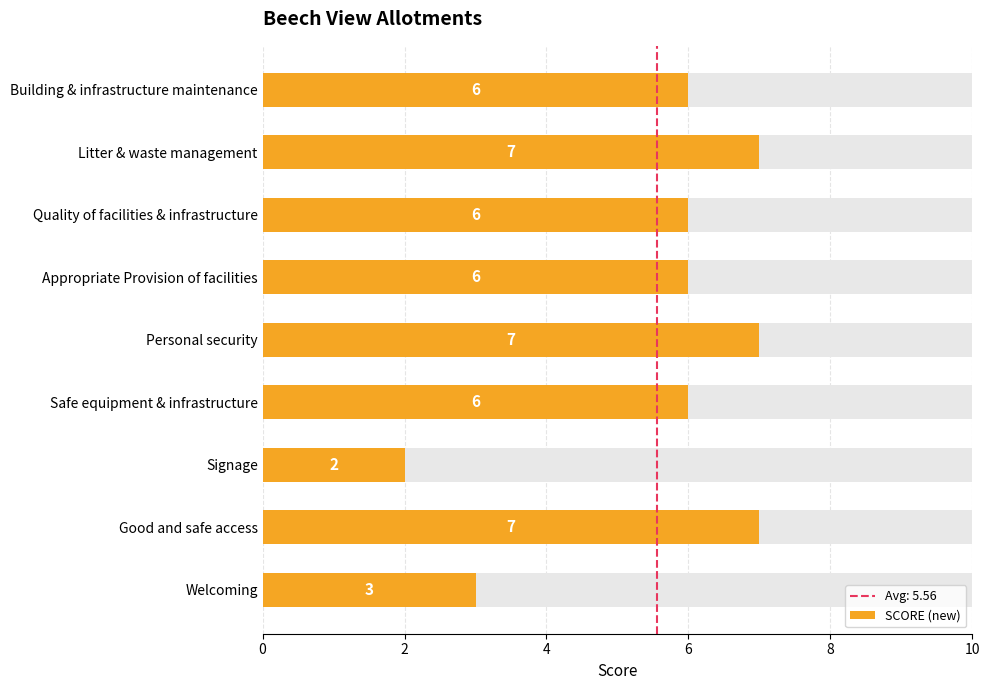

What is the sum of all values?

50